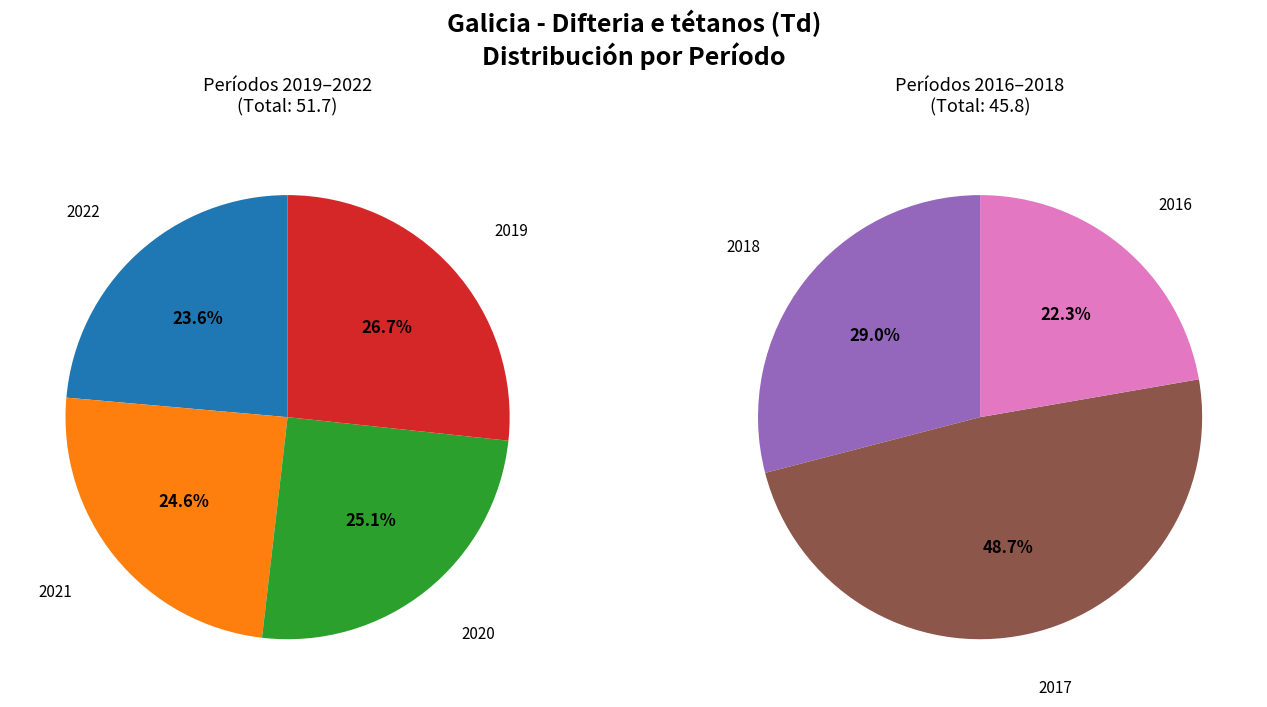

How many slices are in this pie chart?

7